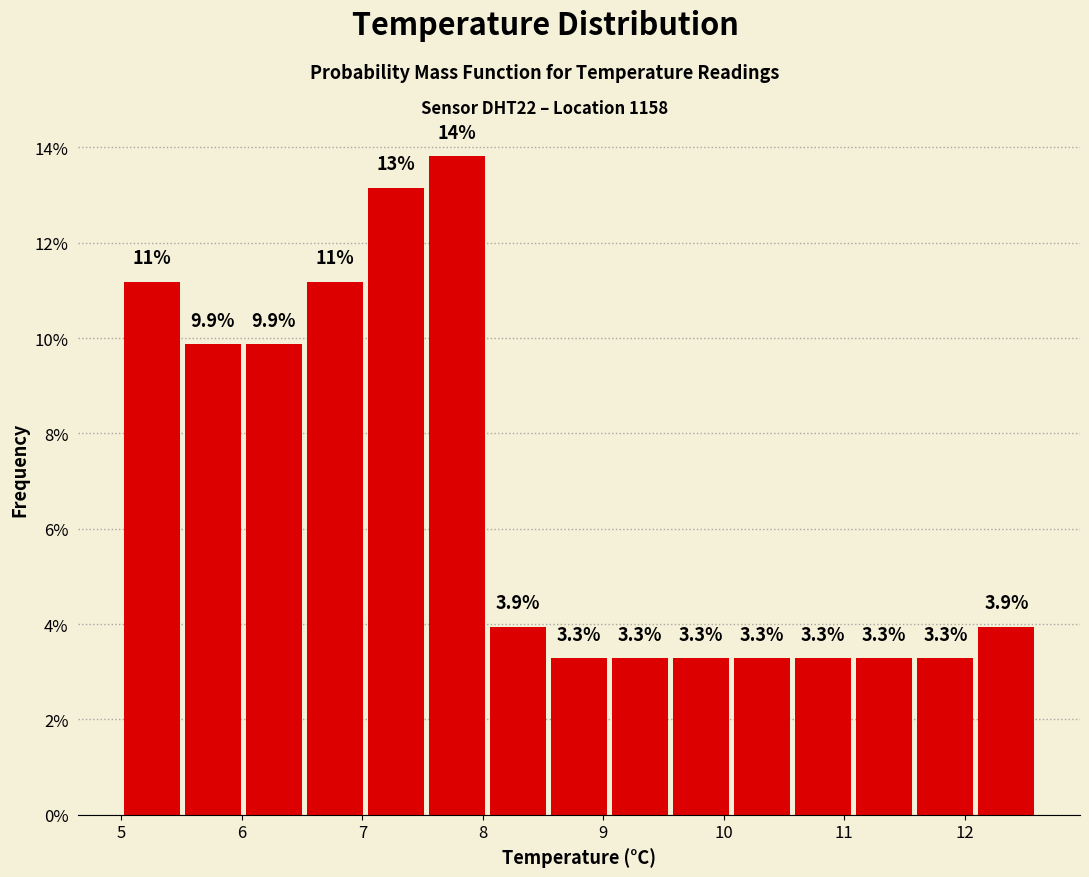

Over which range of the x-axis is the bar tallest?

7.5 to 8.0